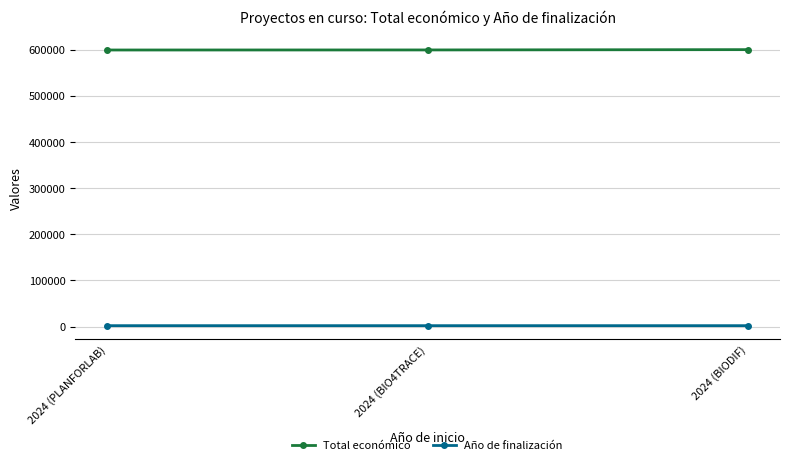

What is the label of the 3rd point from the left?

2024 (BIODIF)